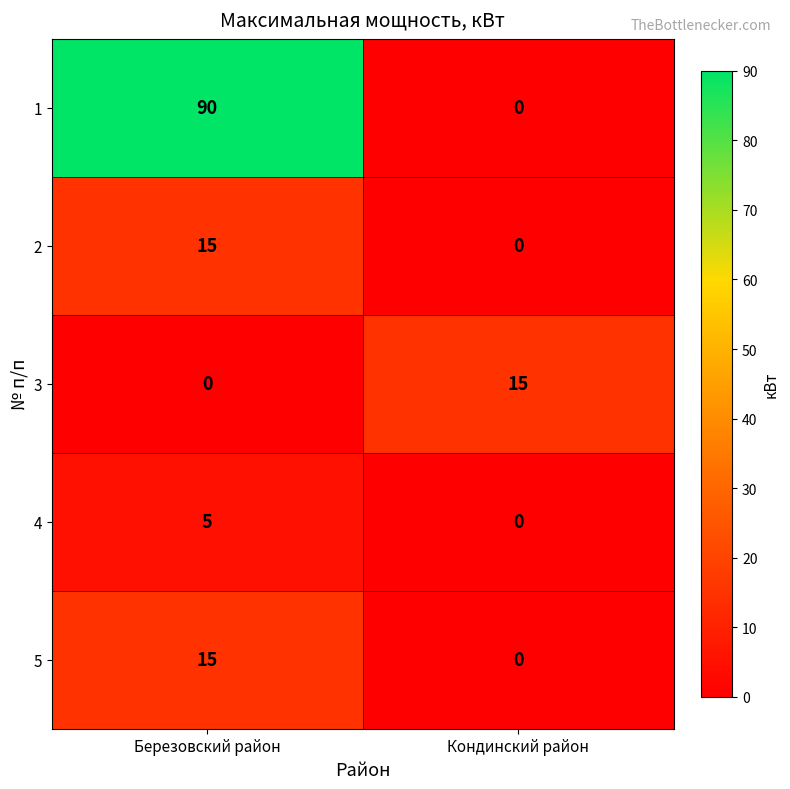

At which label does 5 reach its peak?

Березовский район